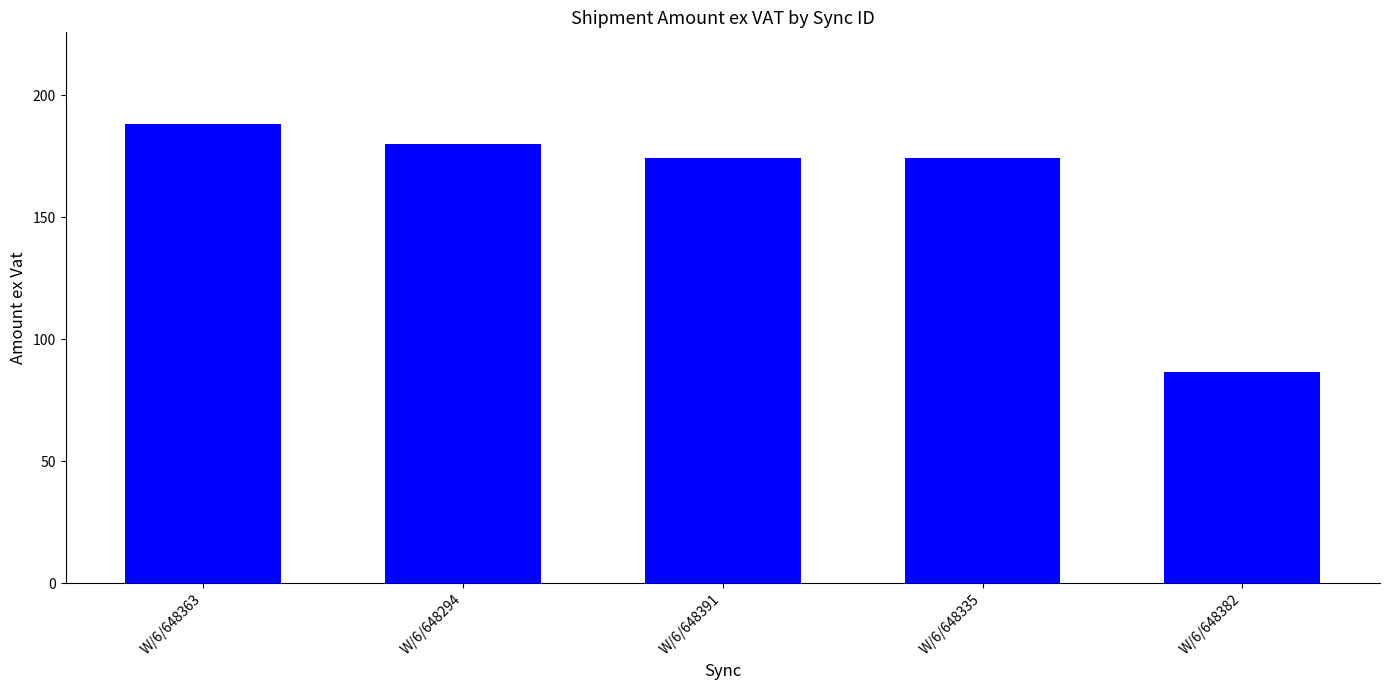

Is it true that the value at W/6/648382 is 86.6?

True